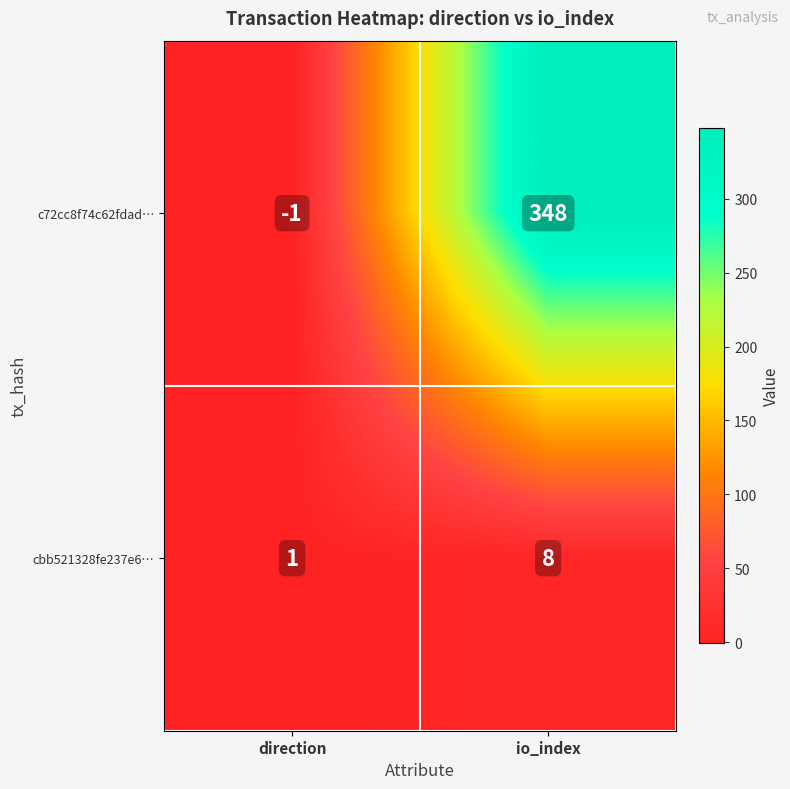

Which series has the largest range (max minus min)?

c72cc8f74c62fdad…